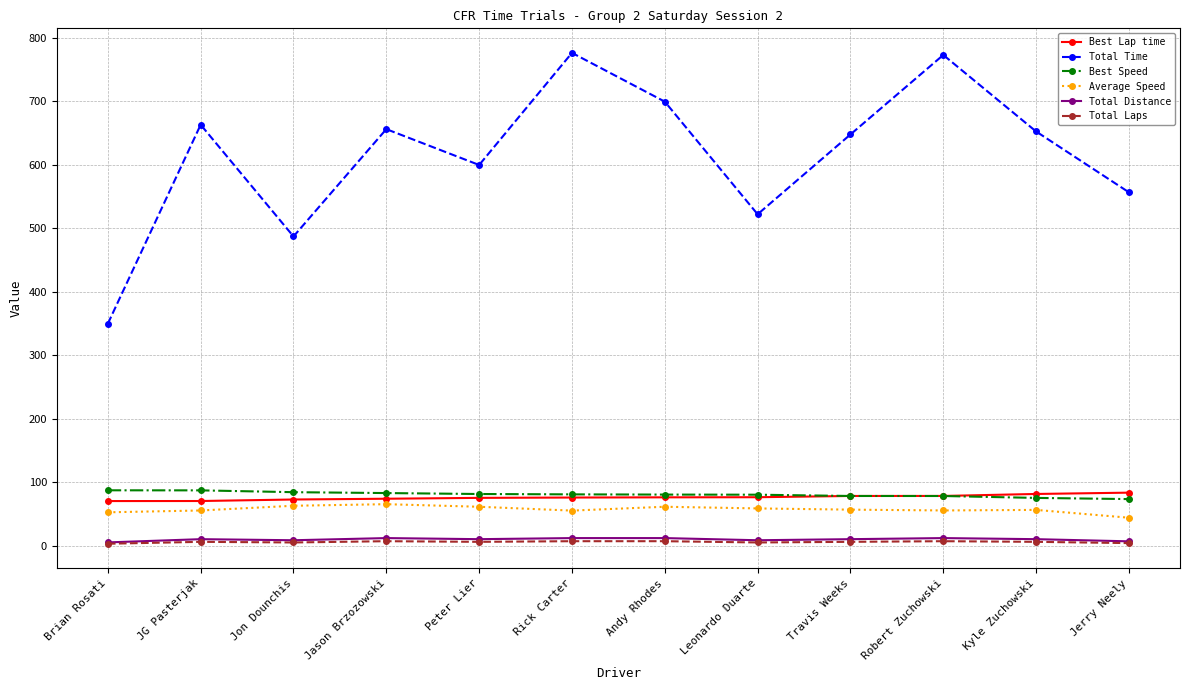

What is the highest value of the Average Speed series?

65.3